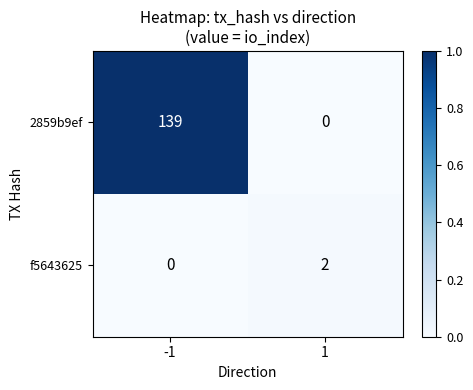

The f5643625 series shows 2 at 1. True or false?

True